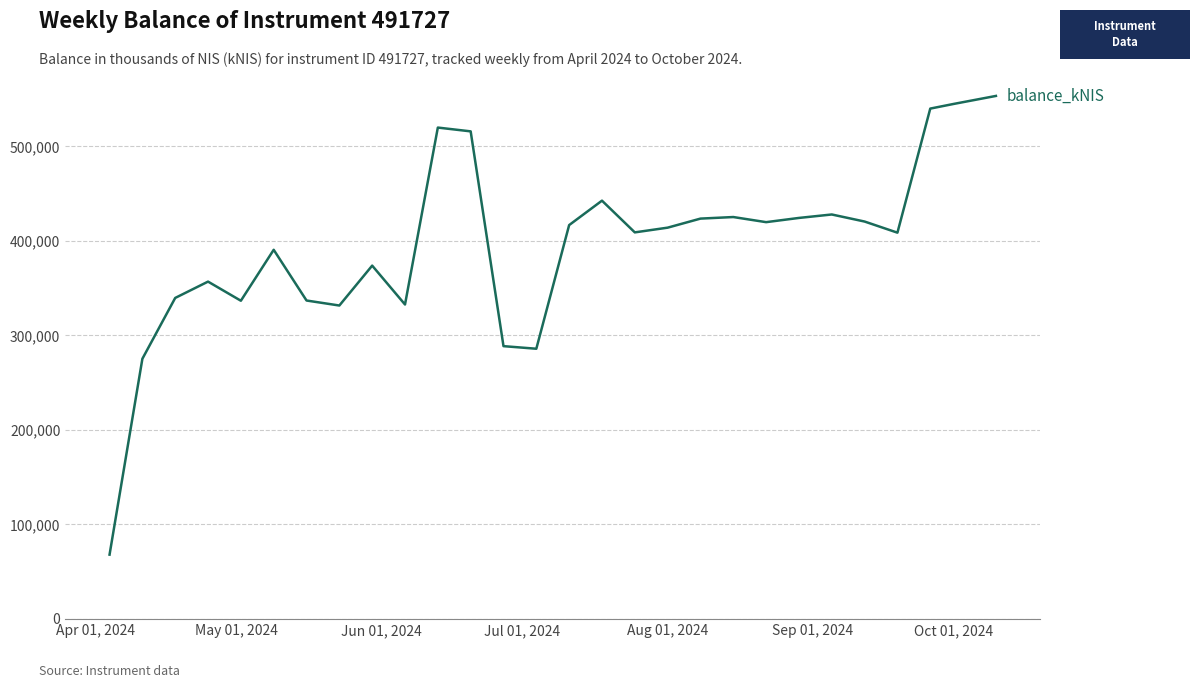

What is the greatest value displayed?

553309.1